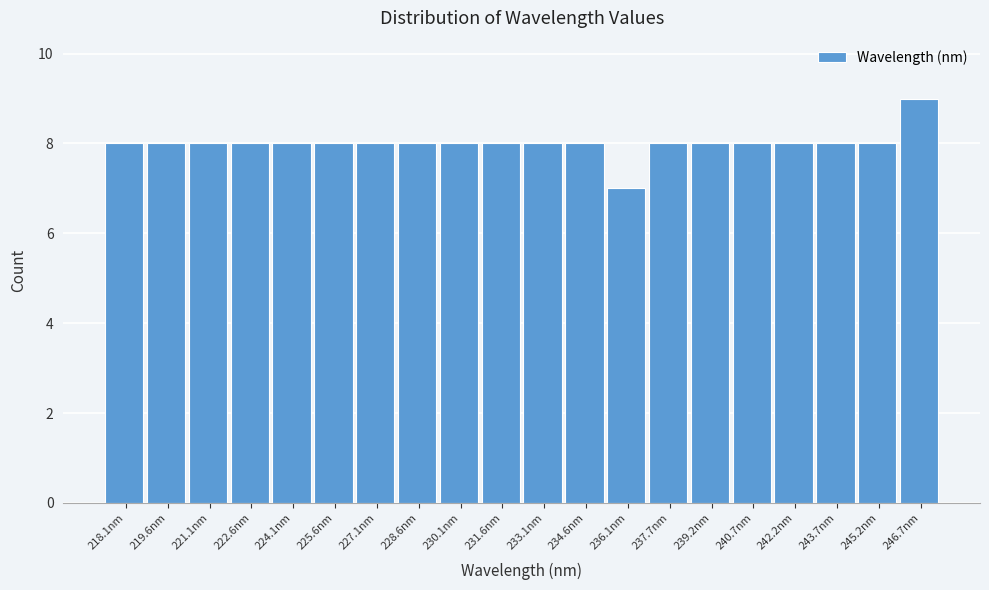

Reading left to right, extract all data points from this chart.

8	8	8	8	8	8	8	8	8	8	8	8	7	8	8	8	8	8	8	9